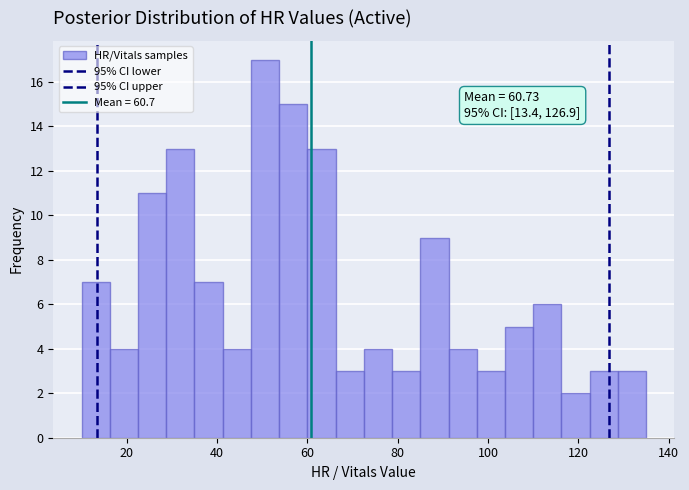

Around what value on the x-axis is the tallest bar? Give the approximate position of its centre, as read against the axis.

50